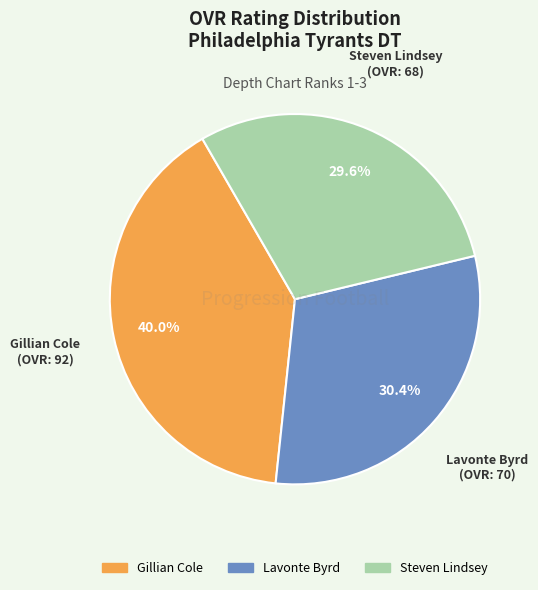

What is the ratio of the value at Gillian Cole to the value at Lavonte Byrd?

1.3